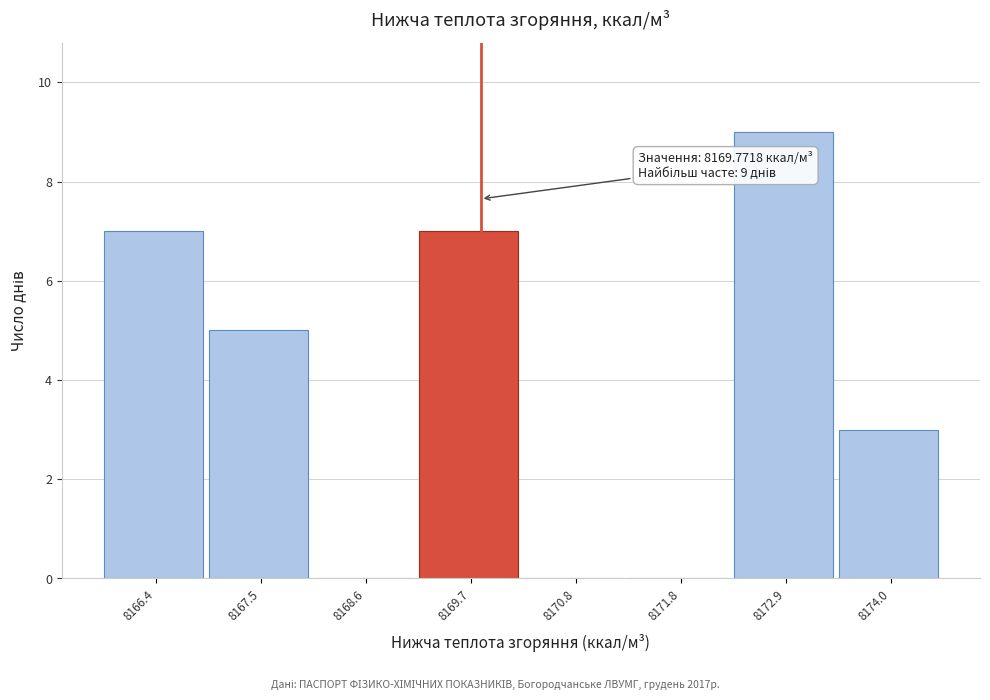

Which range on the x-axis has the tallest bar?

8172.4 to 8173.4